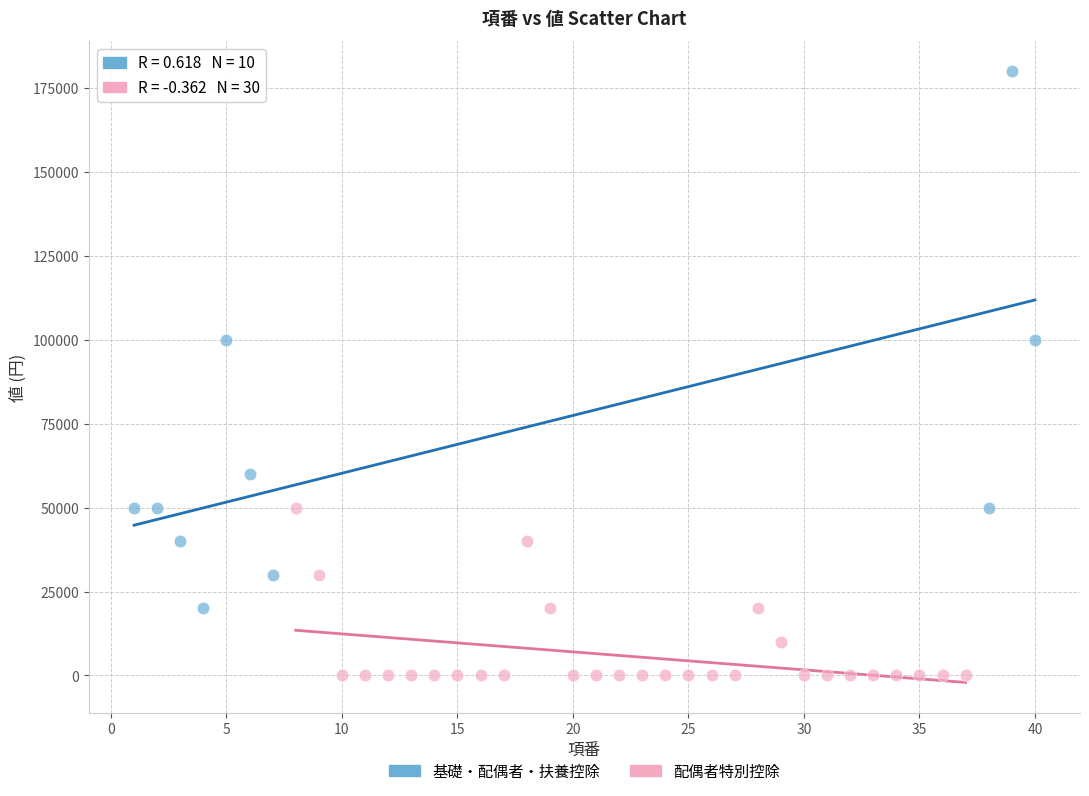

Which series reaches the maximum Y coordinate?

基礎・配偶者・扶養控除